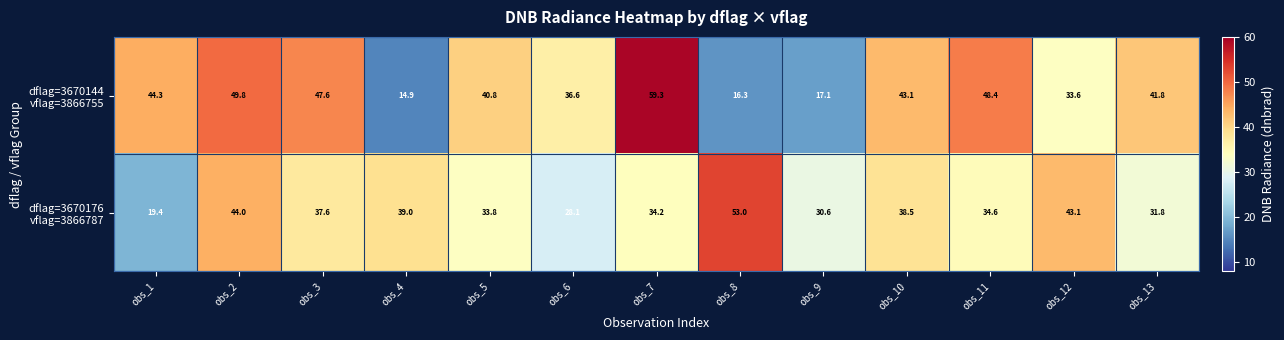

What is the smallest value displayed?

14.9